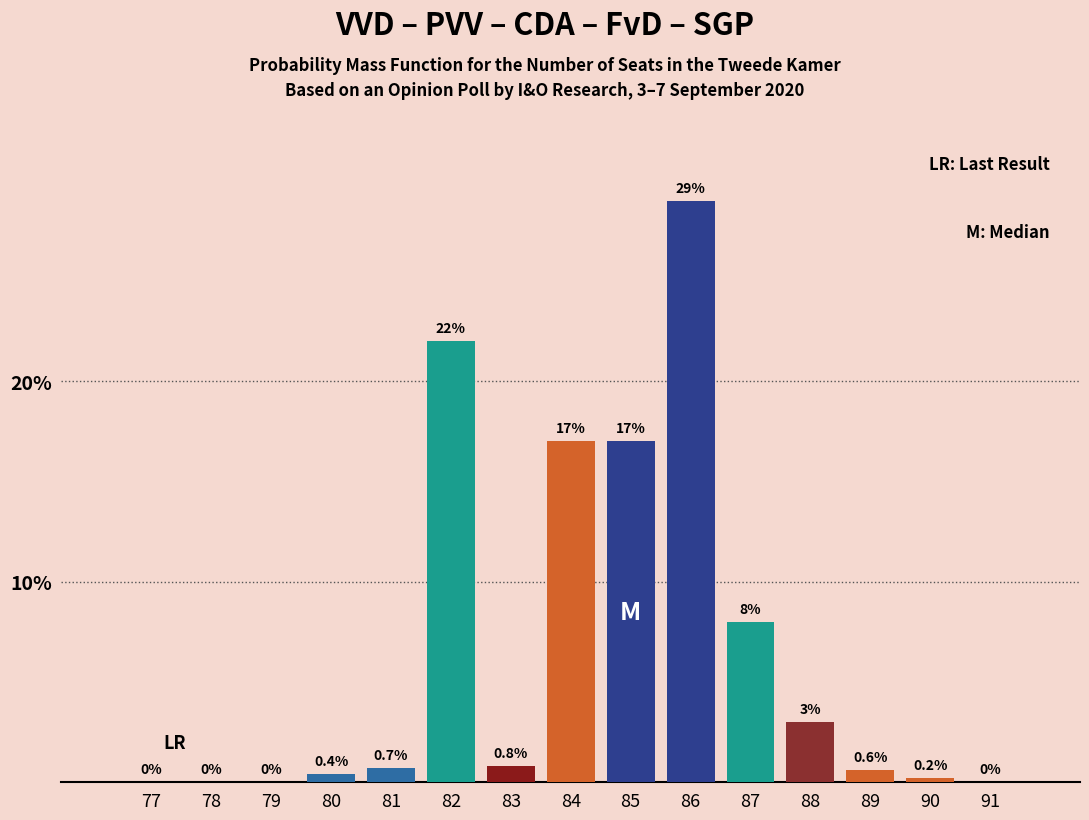

Reading left to right, extract all data points from this chart.

77=0.0	78=0.0	79=0.0	80=0.4	81=0.7	82=22.0	83=0.8	84=17.0	85=17.0	86=29.0	87=8.0	88=3.0	89=0.6	90=0.2	91=0.0